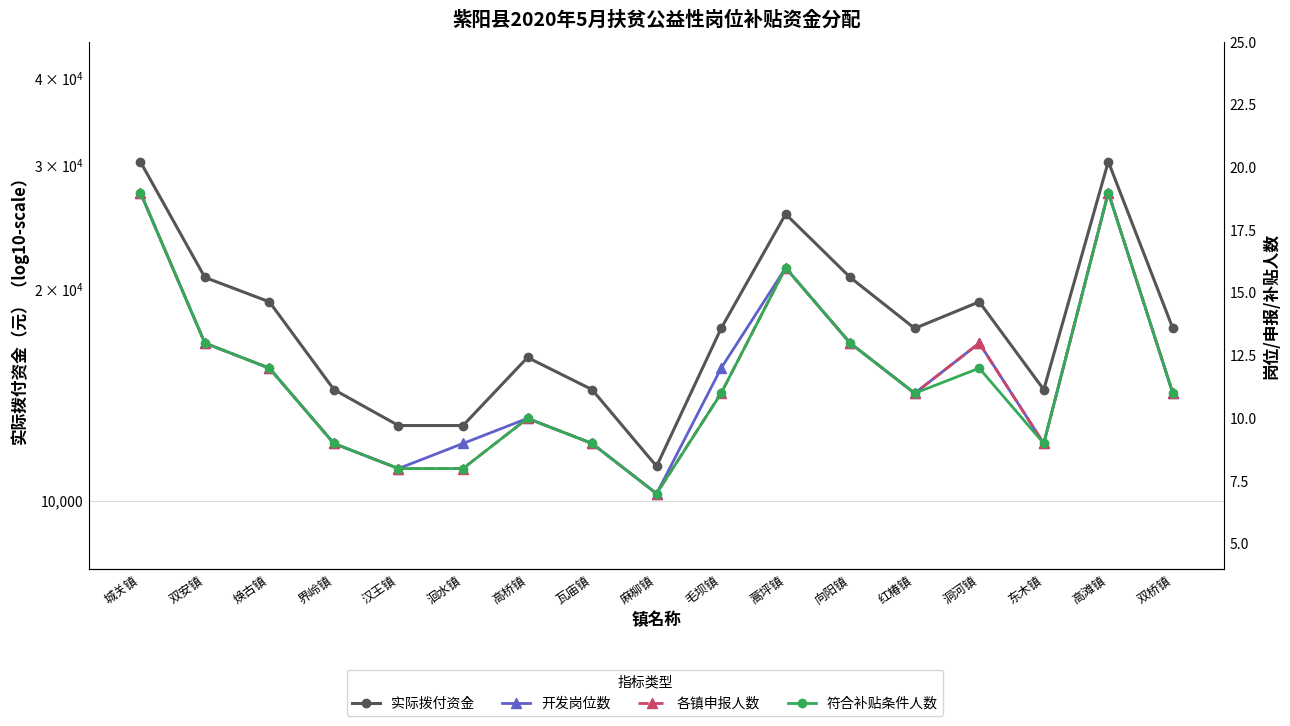

How many lines are shown in the chart?

4